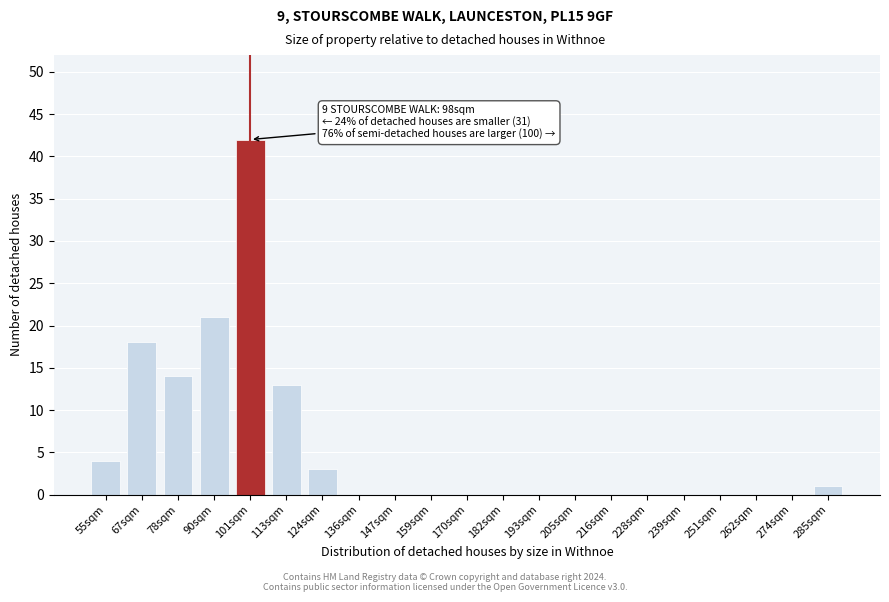

Reading left to right, list all the values displayed in this chart.

55sqm=4	67sqm=18	78sqm=14	90sqm=21	101sqm=42	113sqm=13	124sqm=3	136sqm=0	147sqm=0	159sqm=0	170sqm=0	182sqm=0	193sqm=0	205sqm=0	216sqm=0	228sqm=0	239sqm=0	251sqm=0	262sqm=0	274sqm=0	285sqm=1